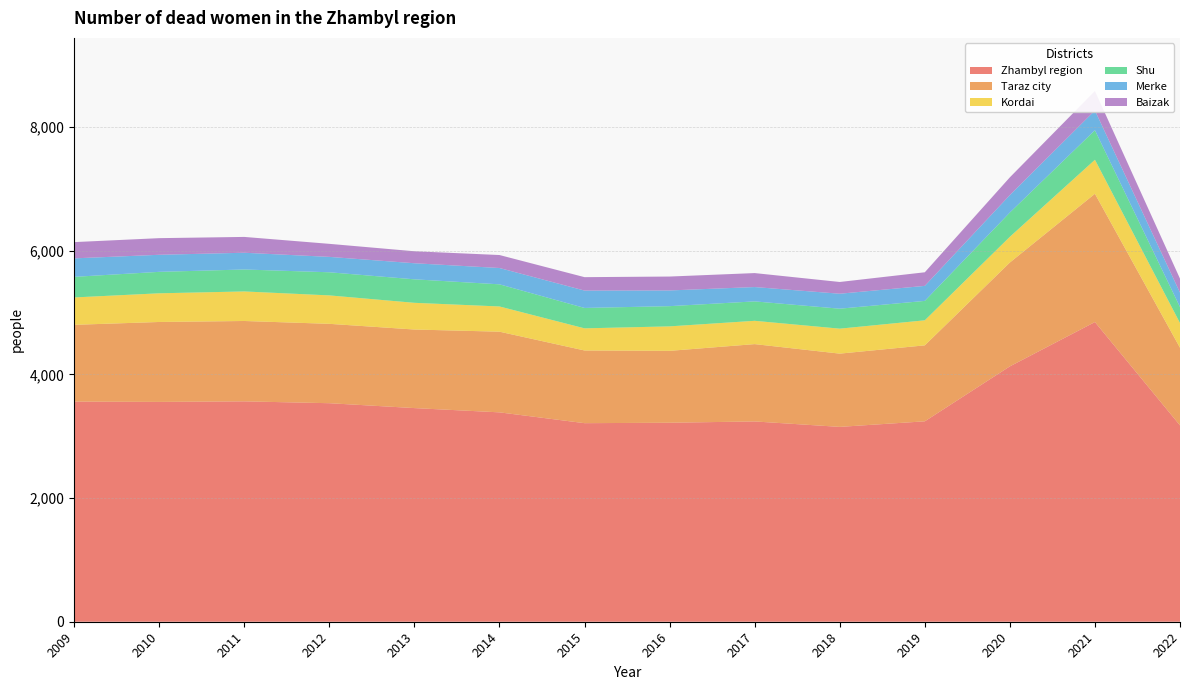

Reading left to right, extract all data points from this chart.

Zhambyl region: 3561	3556	3565	3535	3456	3387	3212	3219	3240	3152	3242	4131	4848	3176
Taraz city: 1242	1293	1300	1284	1271	1305	1176	1163	1251	1185	1229	1680	2075	1256
Kordai: 443	464	478	460	432	408	358	396	377	404	405	416	550	400
Shu: 333	347	355	374	380	358	330	327	314	323	314	393	478	259
Merke: 299	276	271	249	260	264	281	254	232	242	243	282	319	233
Baizak: 263	269	256	211	194	210	217	225	226	190	220	287	316	226